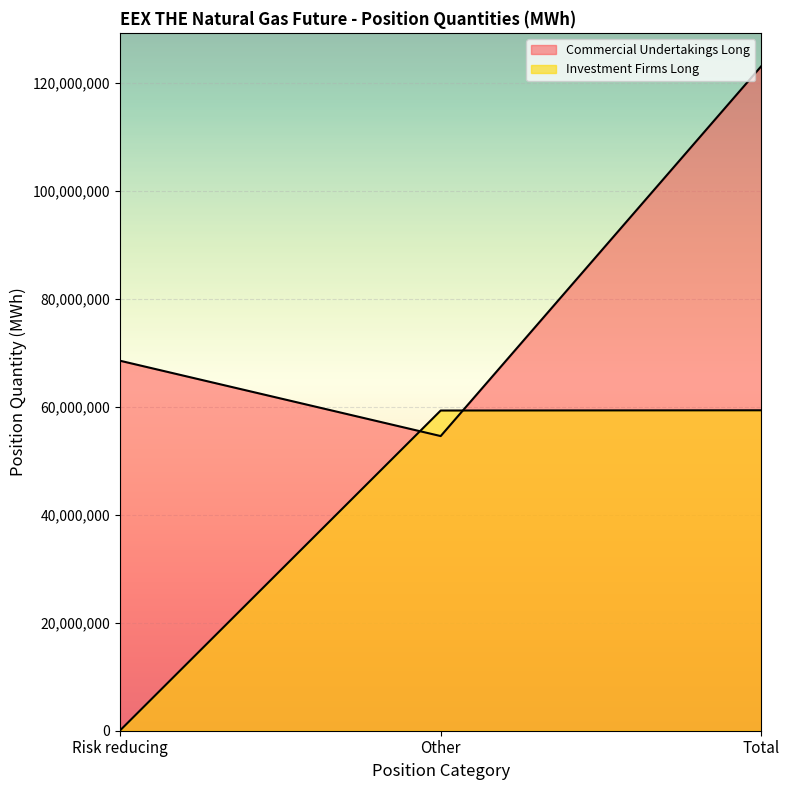

How many lines are shown in the chart?

2